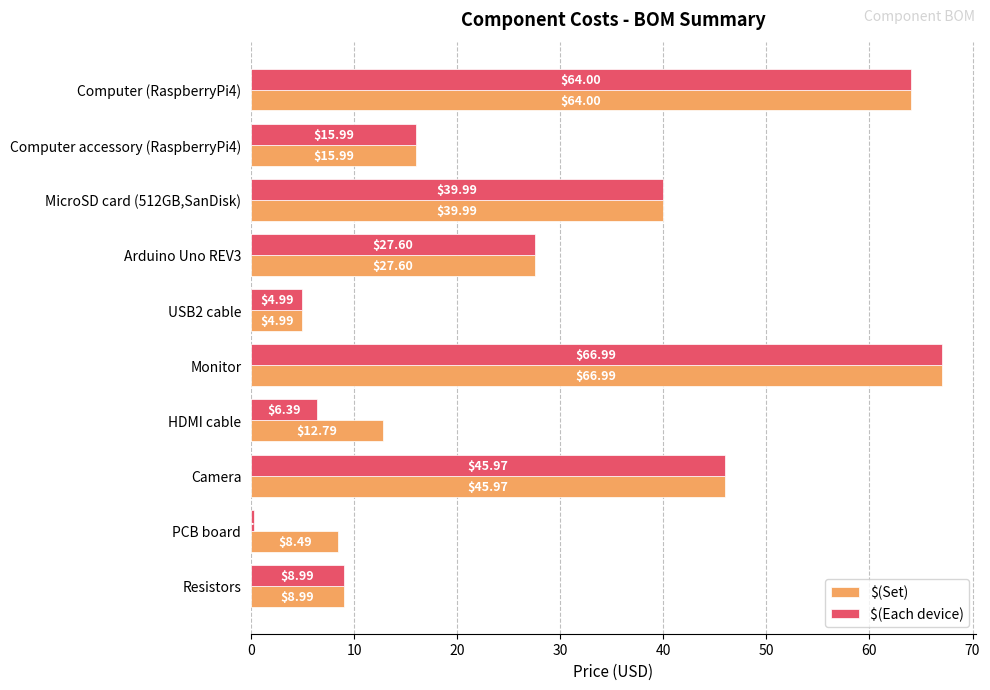

Rank the categories by $(Each device) value from lowest to highest.

PCB board, USB2 cable, HDMI cable, Resistors, Computer accessory (RaspberryPi4), Arduino Uno REV3, MicroSD card (512GB,SanDisk), Camera, Computer (RaspberryPi4), Monitor